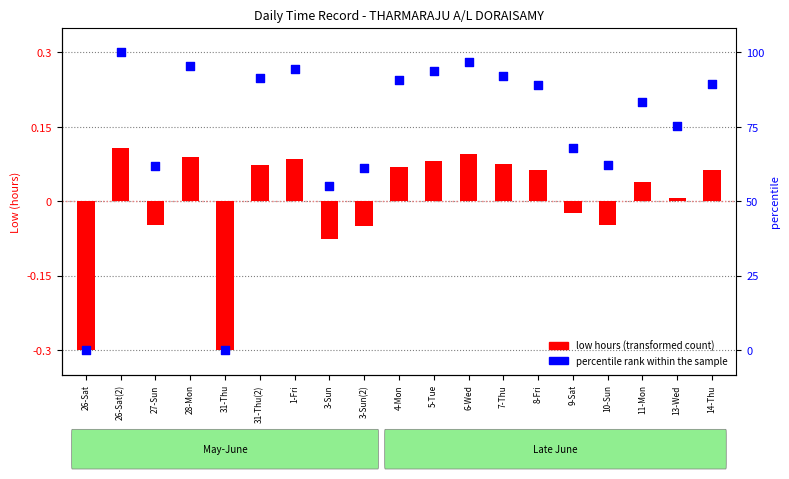

Is the value of low hours (transformed) at 7-Thu greater than the value of percentile rank within the sample at 26-Sat?

Yes